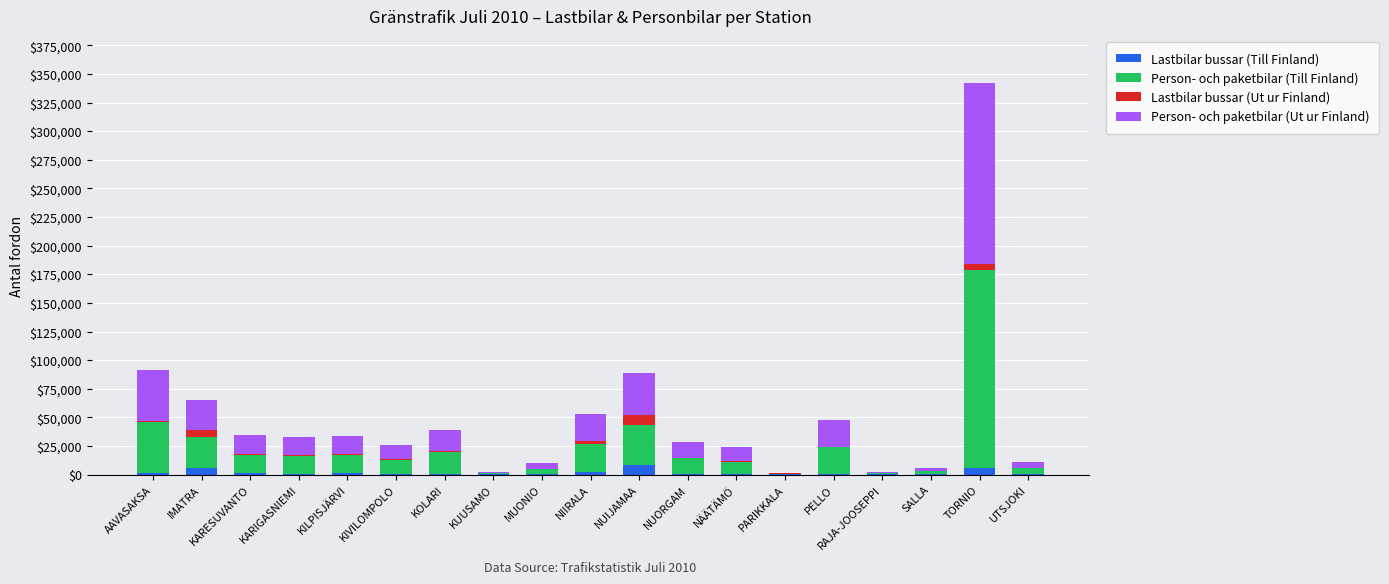

What is the highest value of the Lastbilar bussar (Till Finland) series?

8492